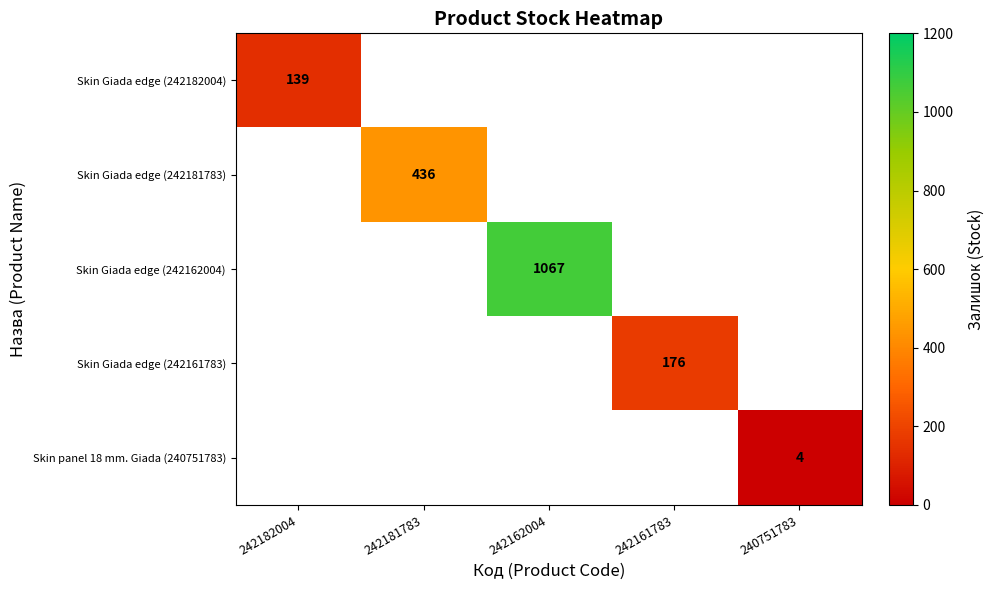

Which has a higher value, 242161783 or 242162004?

242162004